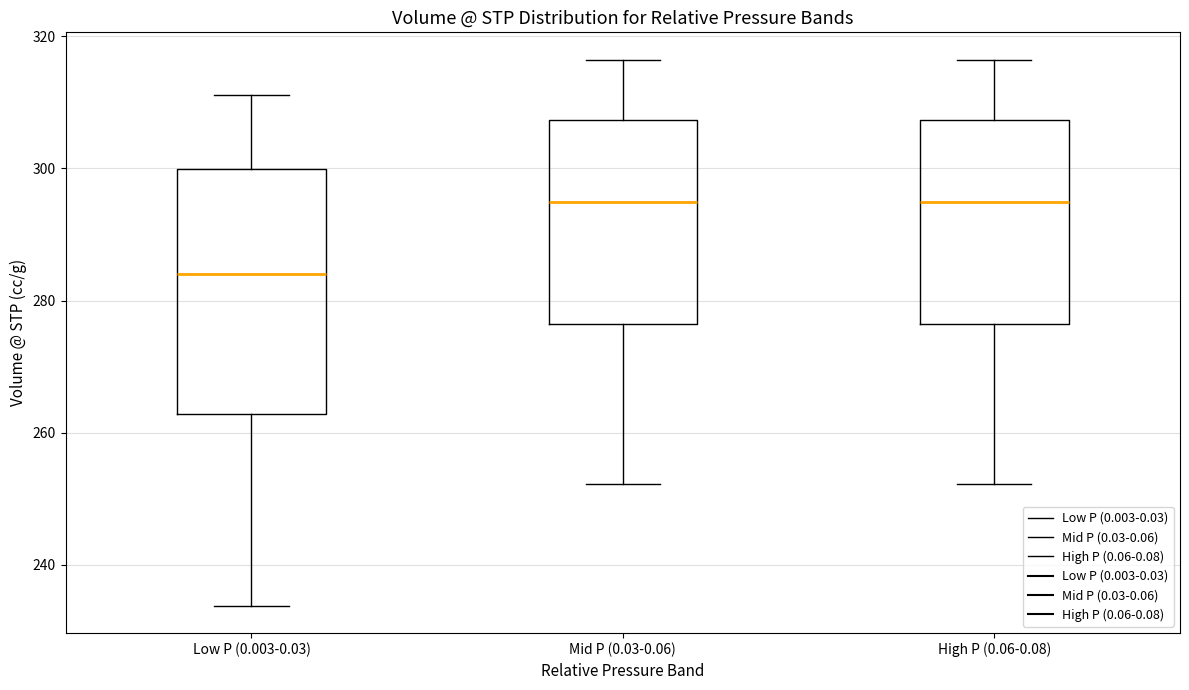

Comparing the boxes themselves (not the whiskers), which one is the tallest?

Low P (0.003-0.03)